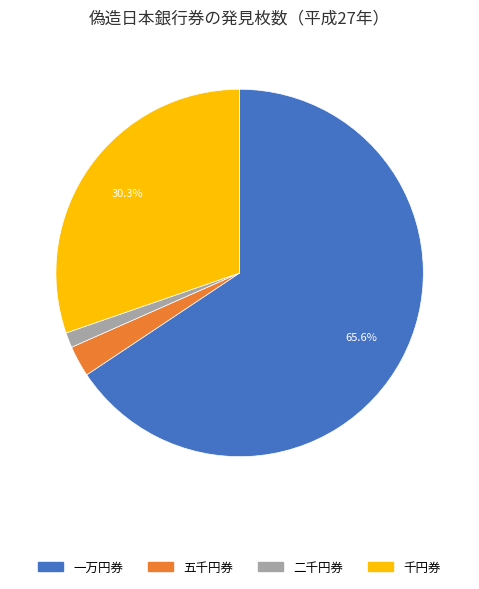

Which slice is the smallest?

二千円券